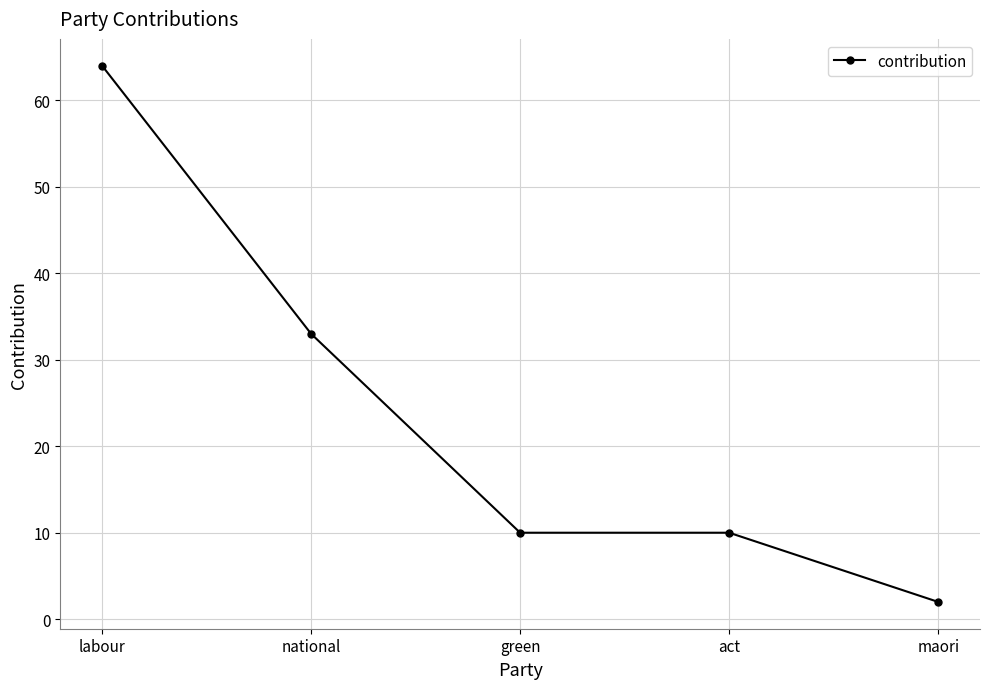

Count the values in the range 10 to 33.

3